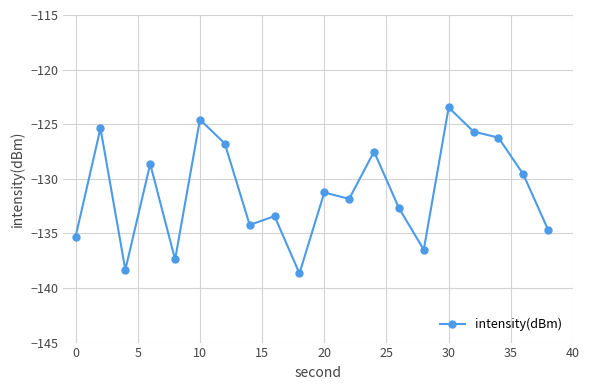

What is the value of the 15th point from the left?

-136.5